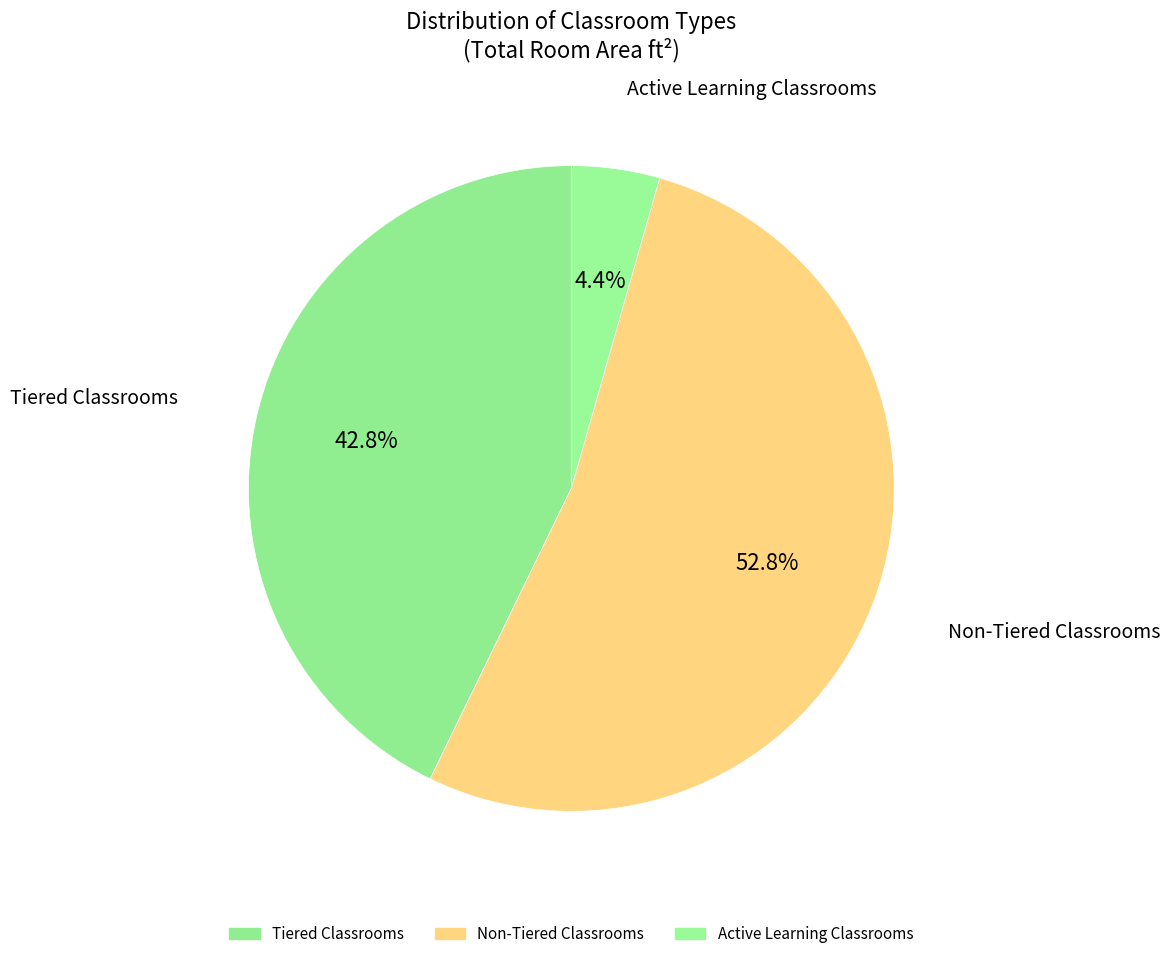

What is the largest slice in the pie chart?

Non-Tiered Classrooms